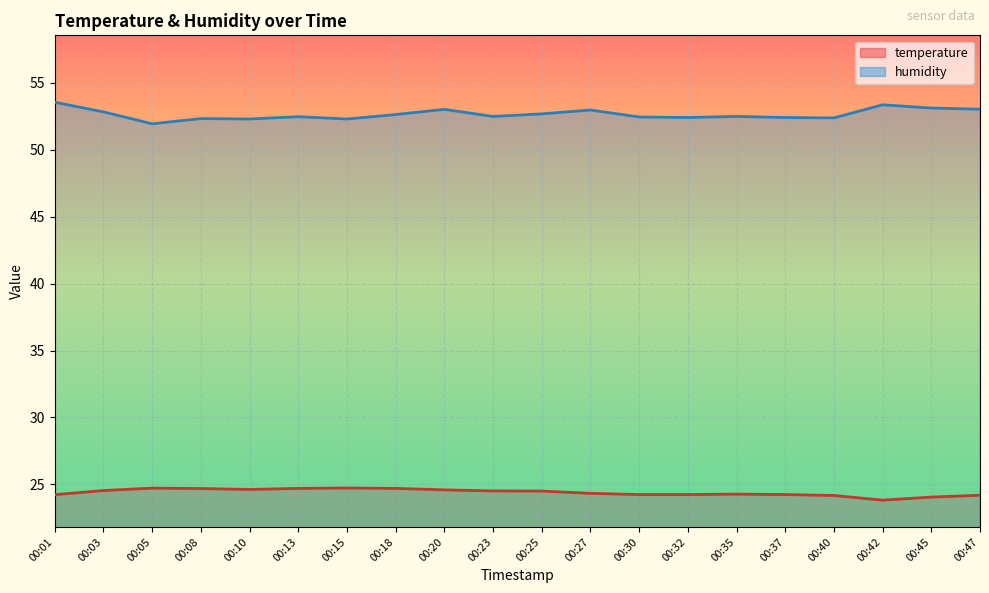

True or false: temperature and humidity intersect in this chart.

False